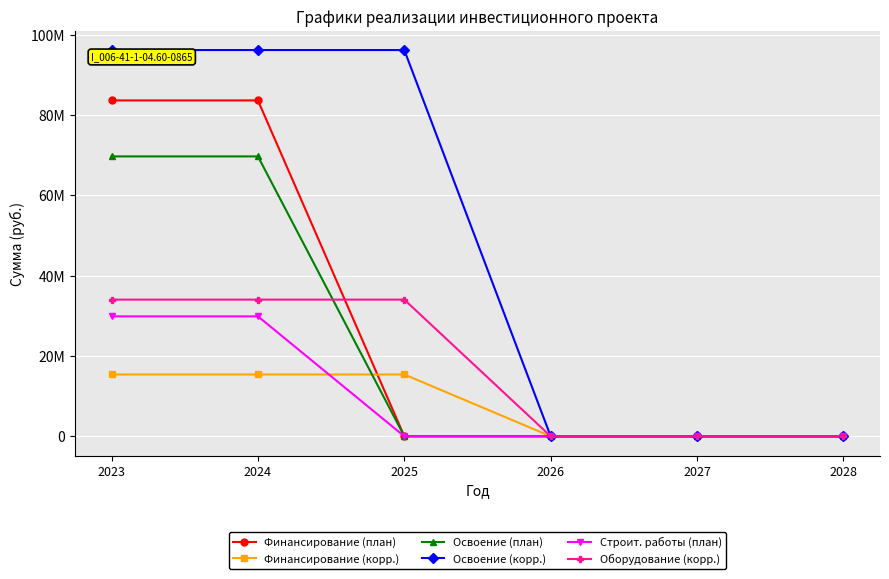

Is the value of Оборудование (корр.) at 2023 greater than the value of Освоение (план) at 2024?

No